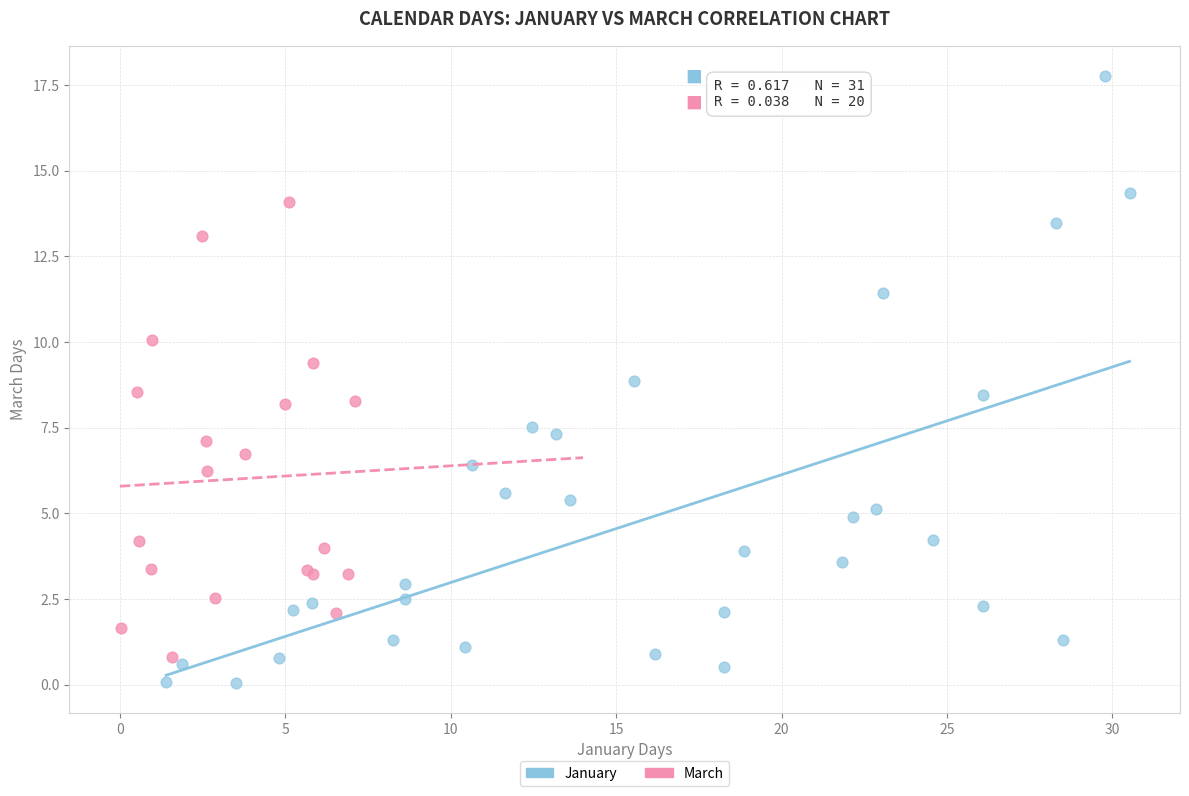

Which series contains the lowest Y value?

January